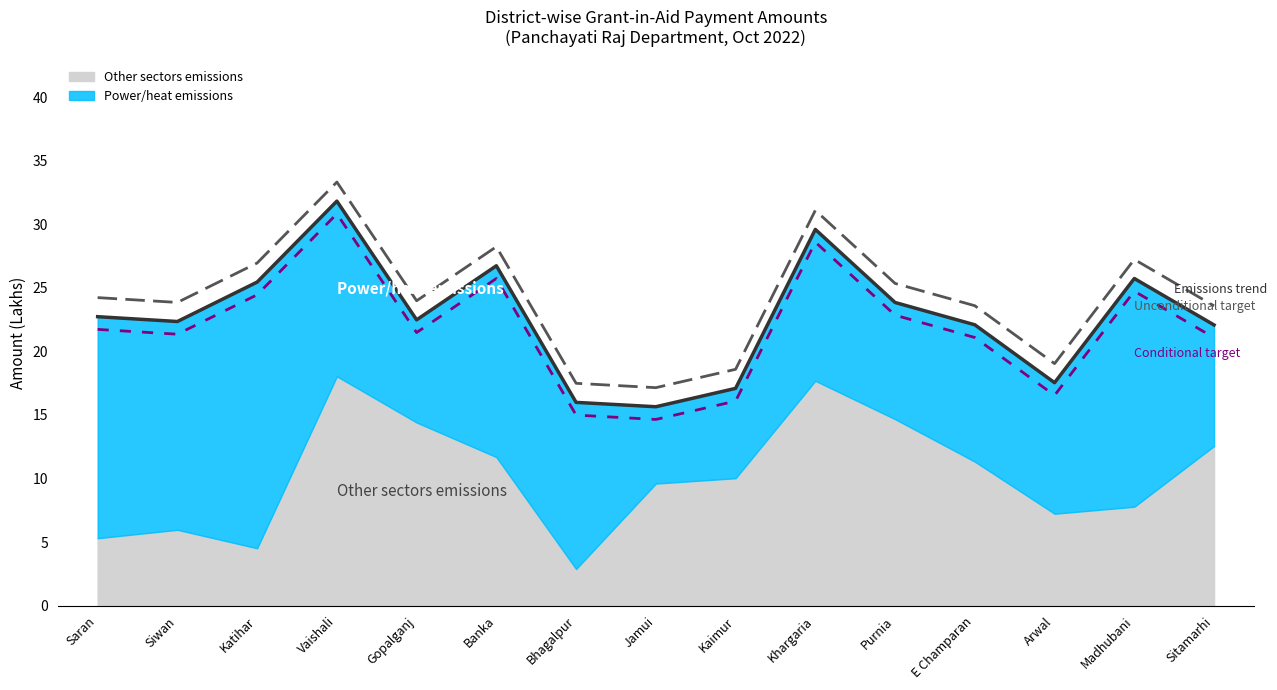

What is the spread (max minus min) of values at Saran?

2.5